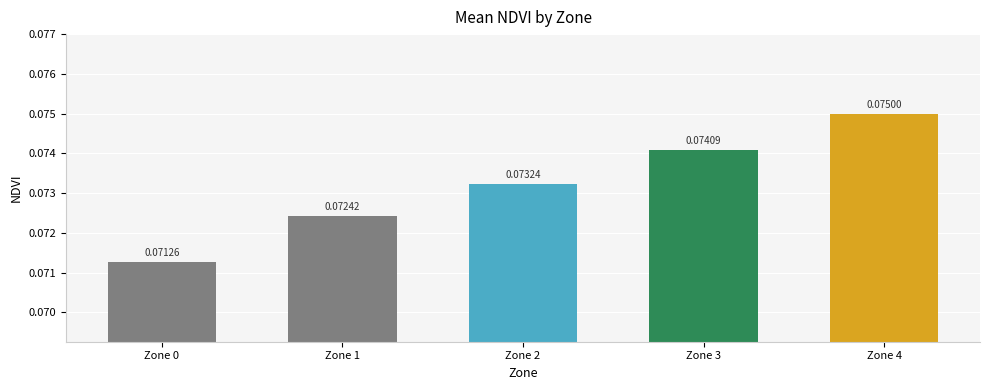

Which has a higher value, Zone 3 or Zone 1?

Zone 3